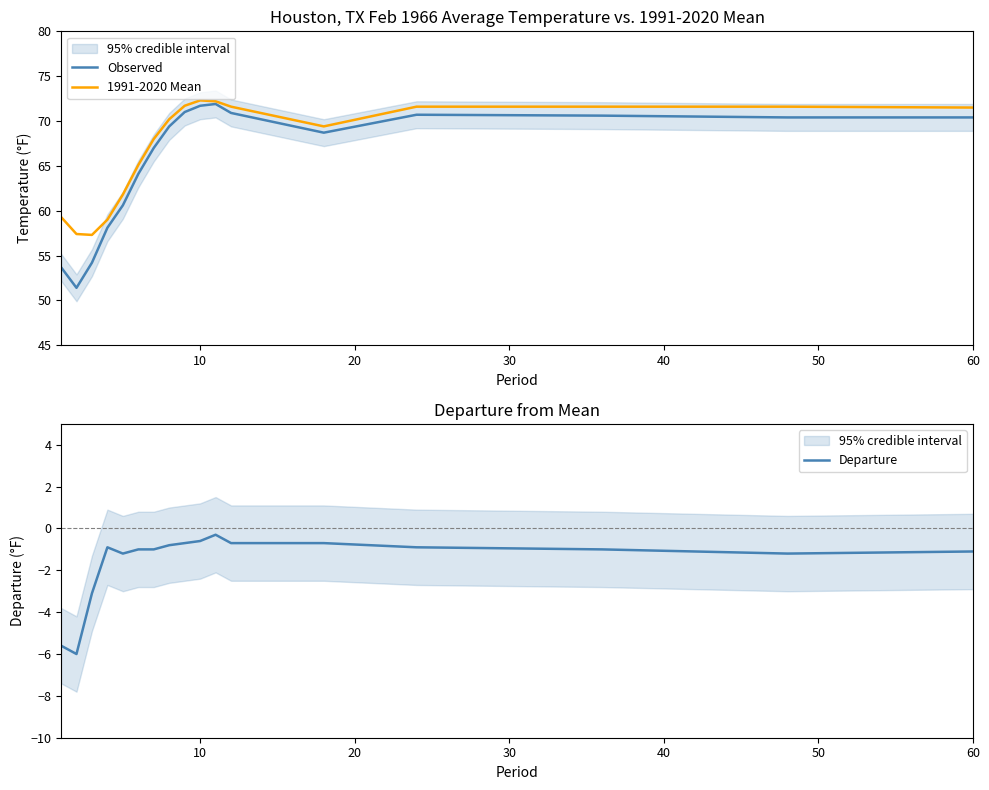

True or false: Observed has more than 1 points higher than both neighbors.

True